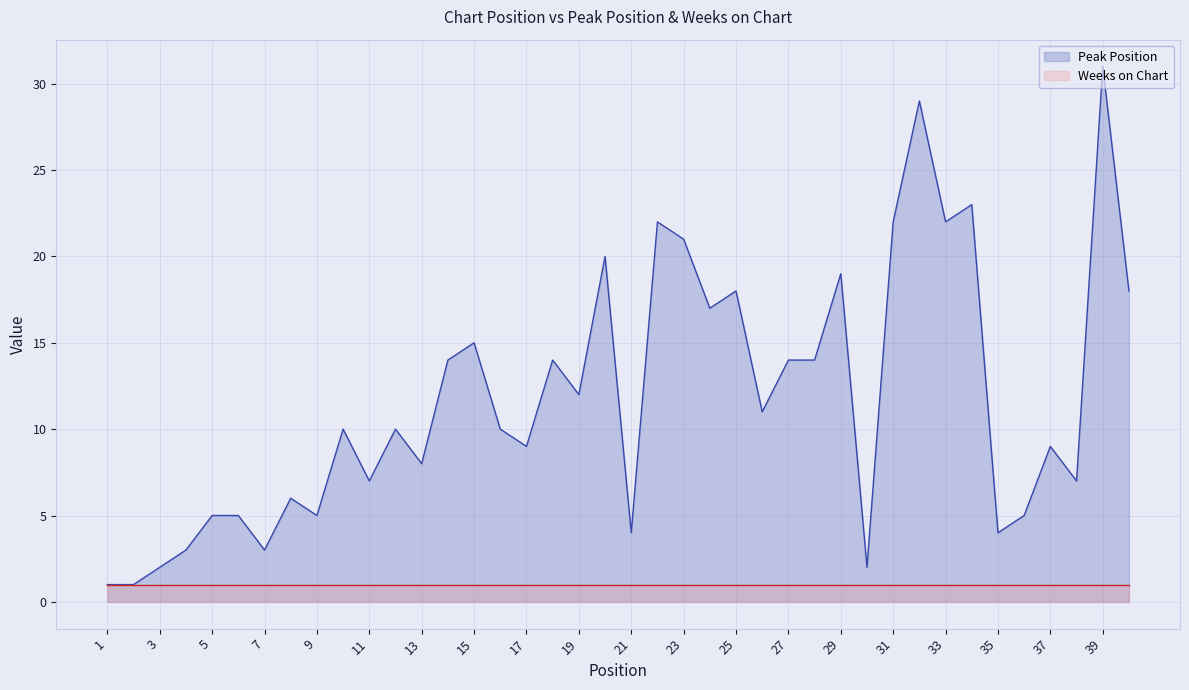

What is the sum of all Weeks on Chart line values?

40